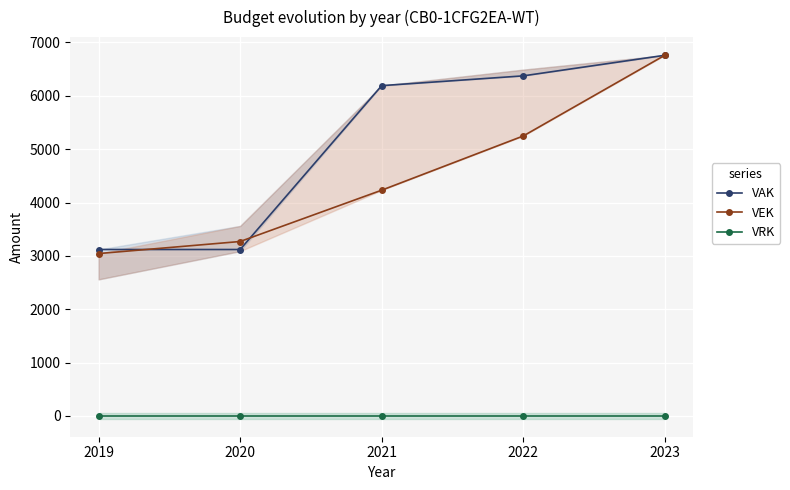

Reading right to left, what are all the values shown in this chart?

VAK: 2023=6760	2022=6374	2021=6191	2020=3119	2019=3119
VEK: 2023=6760	2022=5247	2021=4231	2020=3269	2019=3043
VRK: 2023=0	2022=0	2021=0	2020=0	2019=0